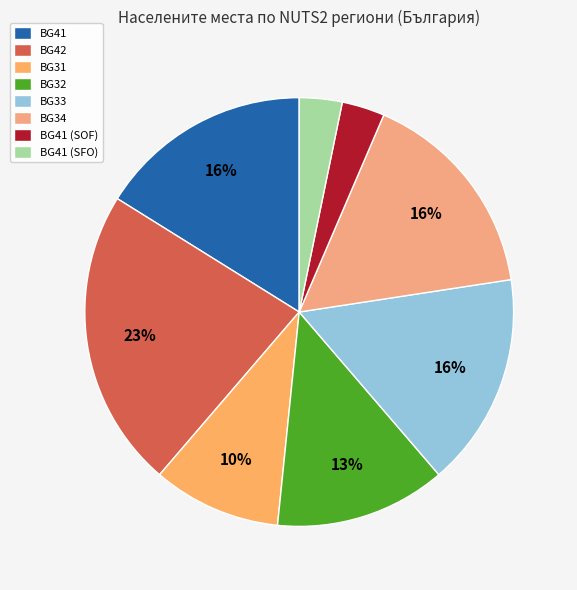

How many slices are in this pie chart?

8